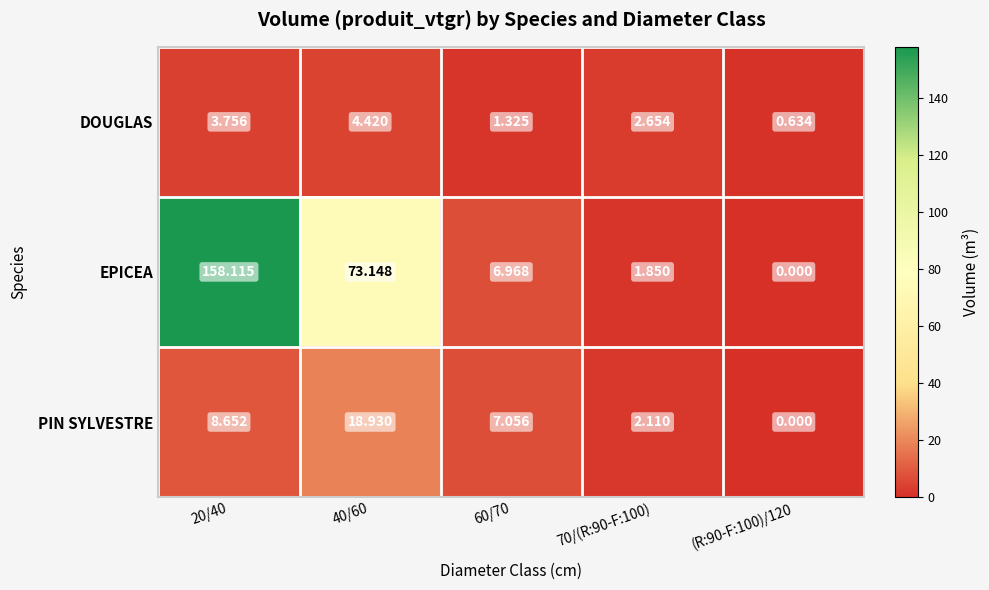

Which series changed the most between 40/60 and 60/70?

EPICEA